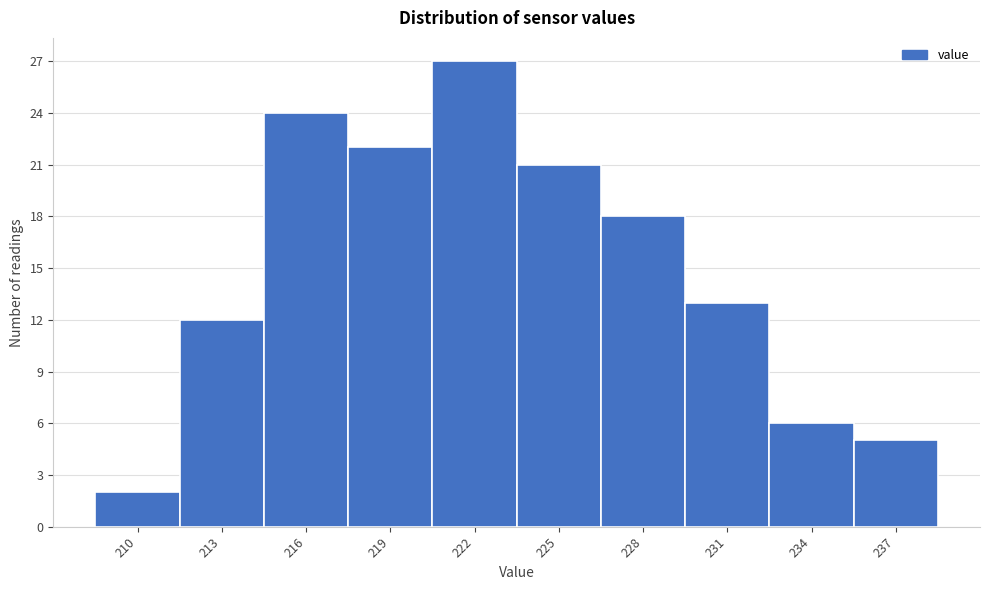

Reading left to right, transcribe all the data shown in this chart.

2	12	24	22	27	21	18	13	6	5